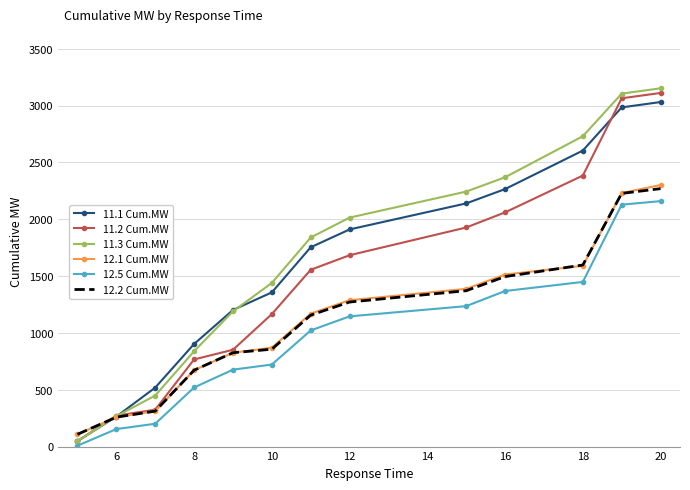

Which series has the widest spread of values?

11.3 Cum.MW